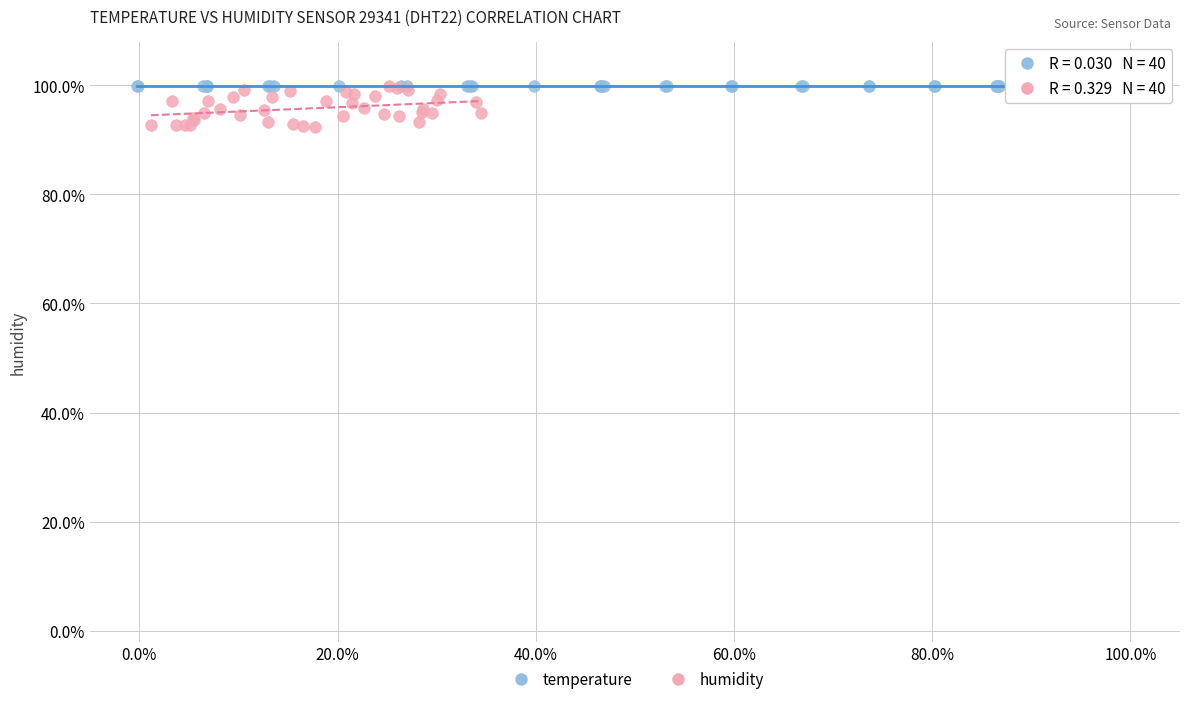

What are all the series names shown in the legend?

temperature, humidity